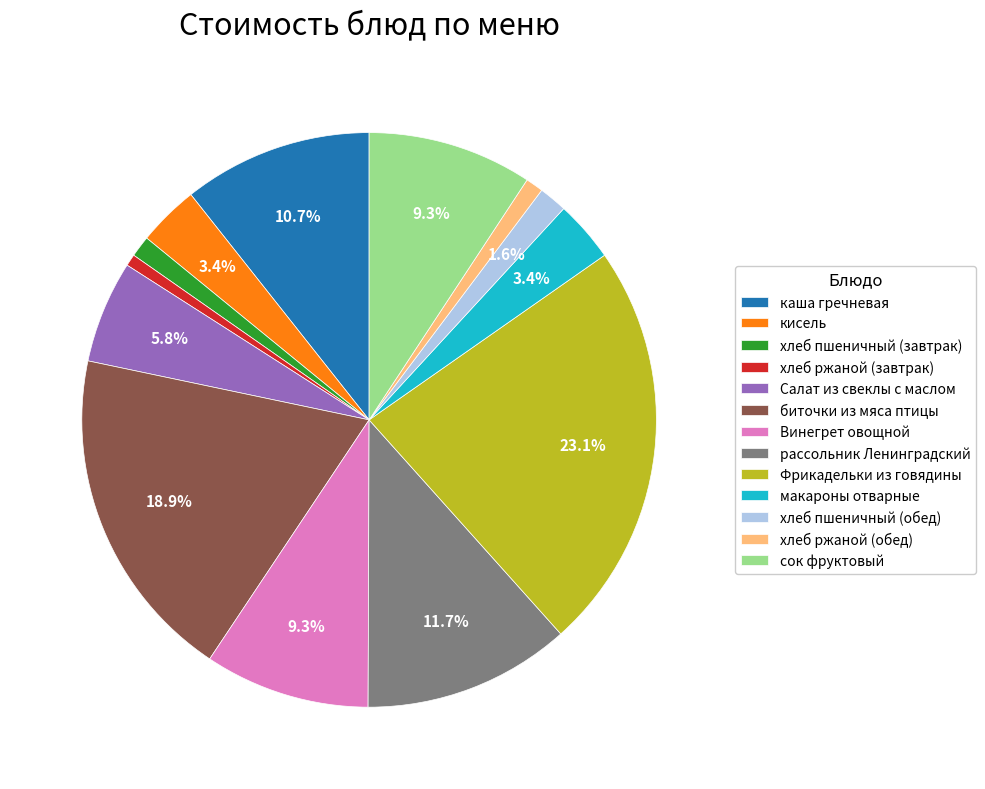

Is it true that хлеб ржаной (обед) is 1% of the pie?

True